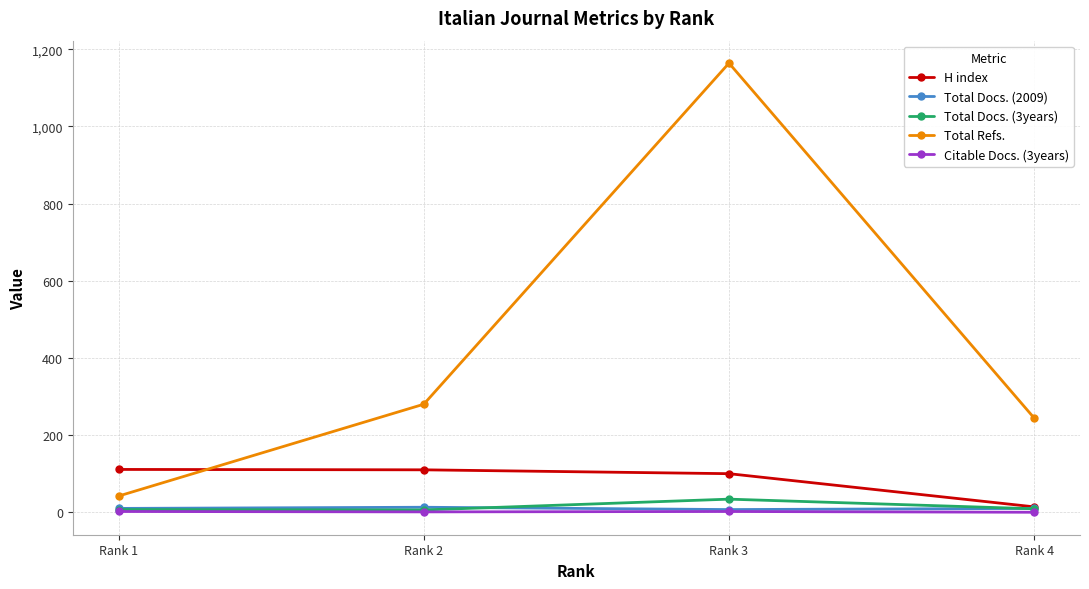

Which category has the highest value across all series?

Rank 3